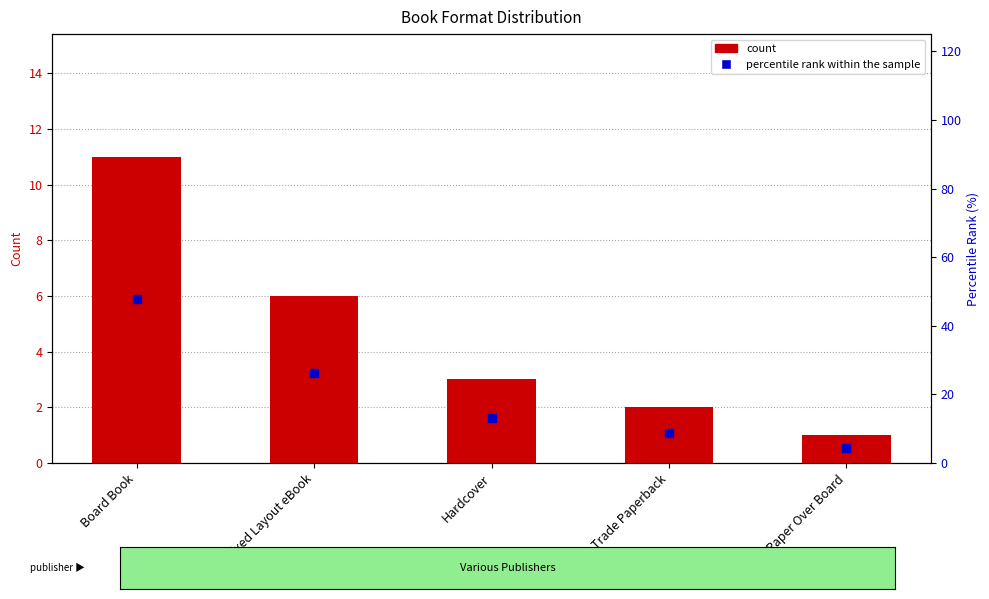

At how many categories does at least one series exceed 21?

2